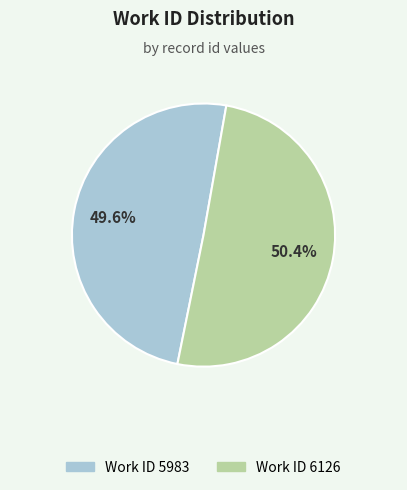

Does any single category account for the majority?

Yes